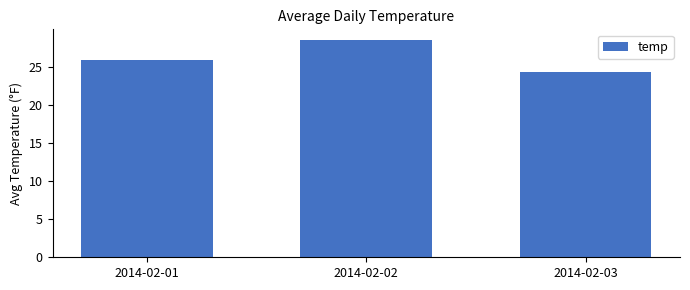

Which category has the lowest value across all series?

2014-02-03